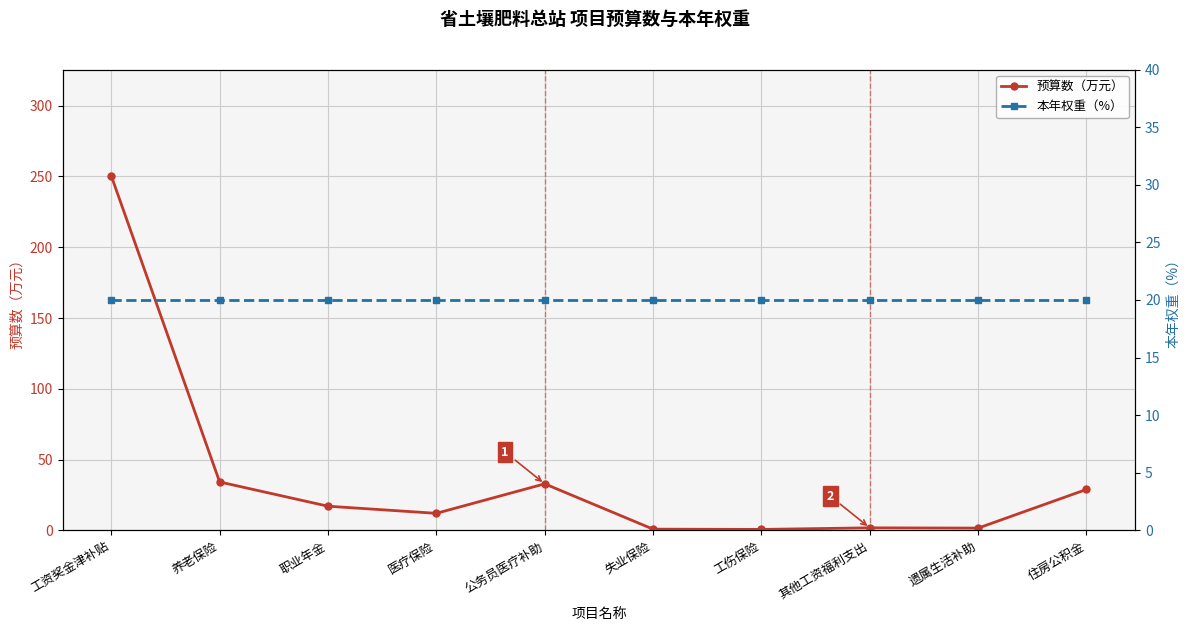

Is it true that 本年权重（%） equals 4.9 at 工伤保险?

False